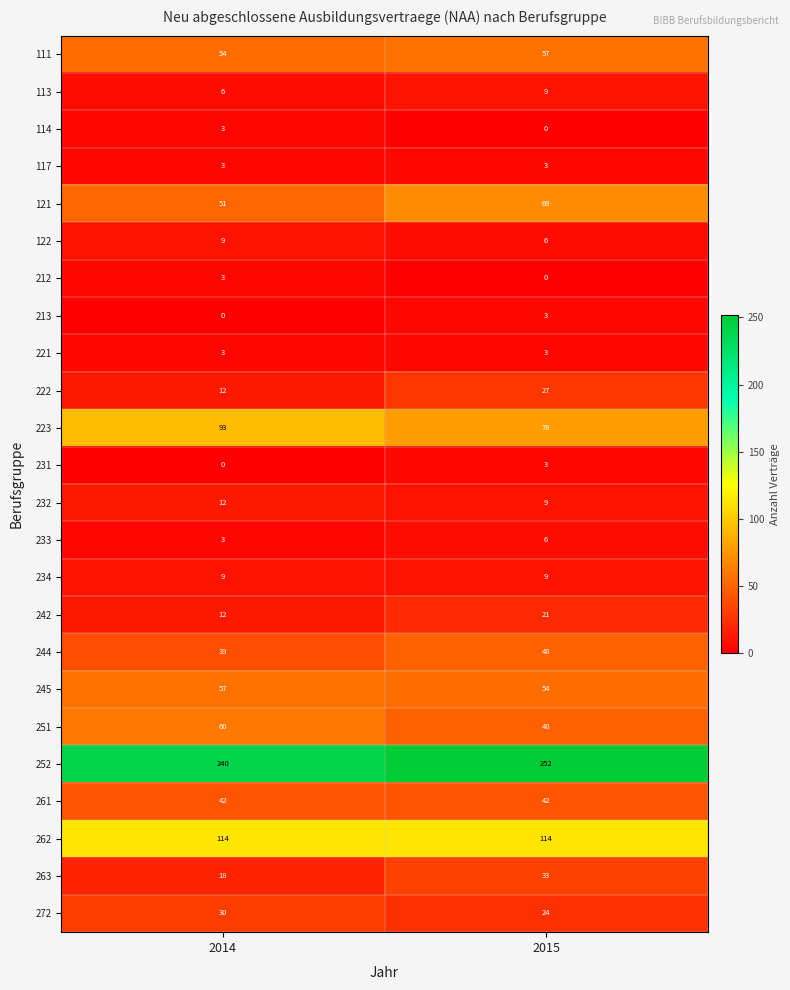

How many values in the 263 series are below 33?

1